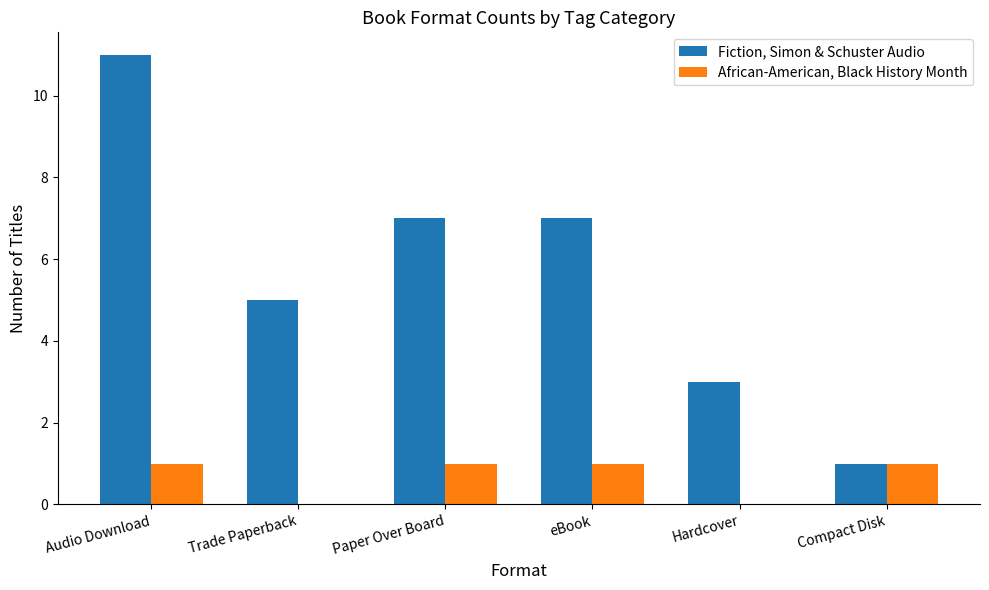

Is it true that Fiction, Simon & Schuster Audio equals 7 at eBook?

True